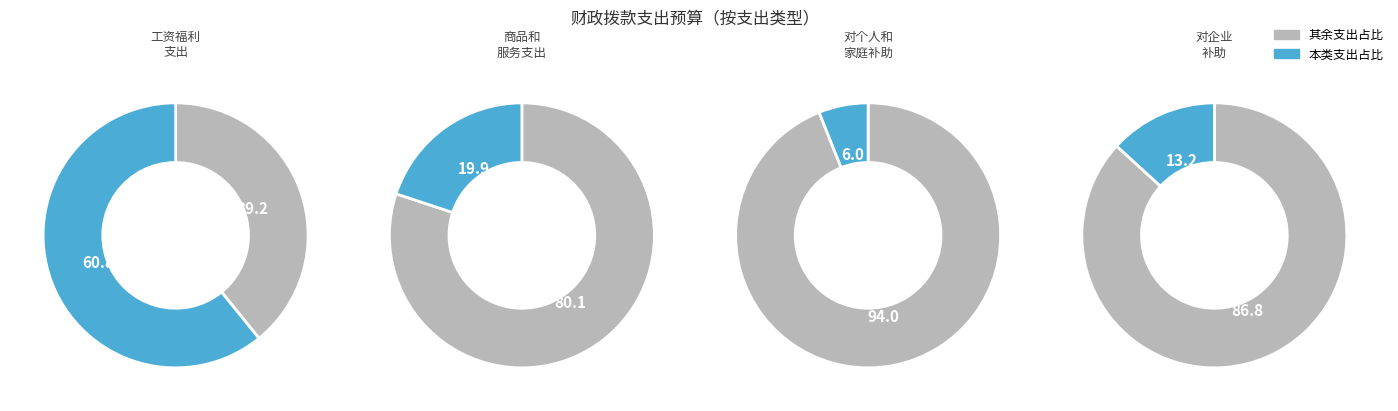

What portion of the pie excludes 对企业补助?

86.8%